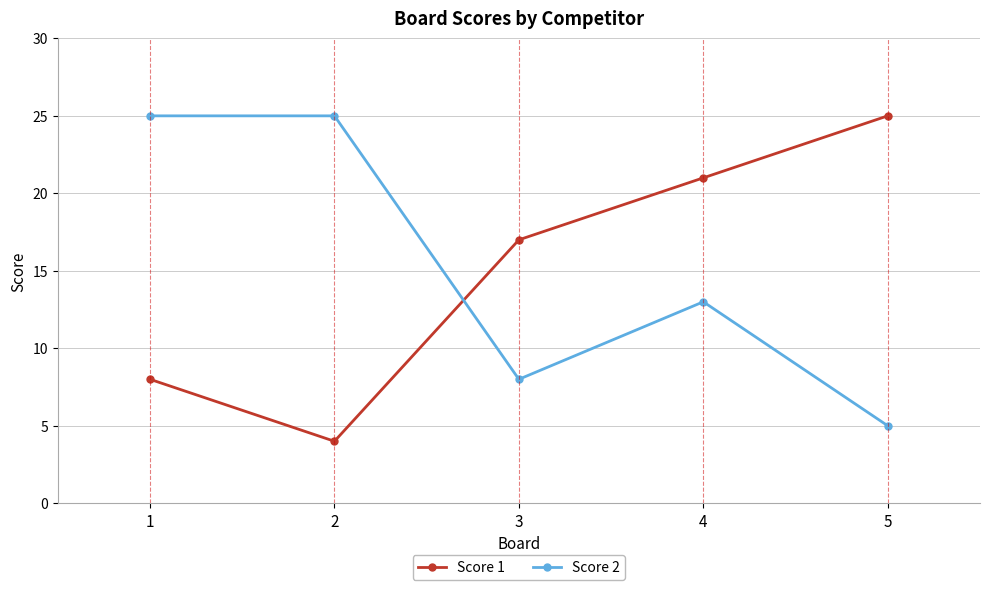

Reading left to right, what are all the values shown in this chart?

Score 1: 1=8	2=4	3=17	4=21	5=25
Score 2: 1=25	2=25	3=8	4=13	5=5